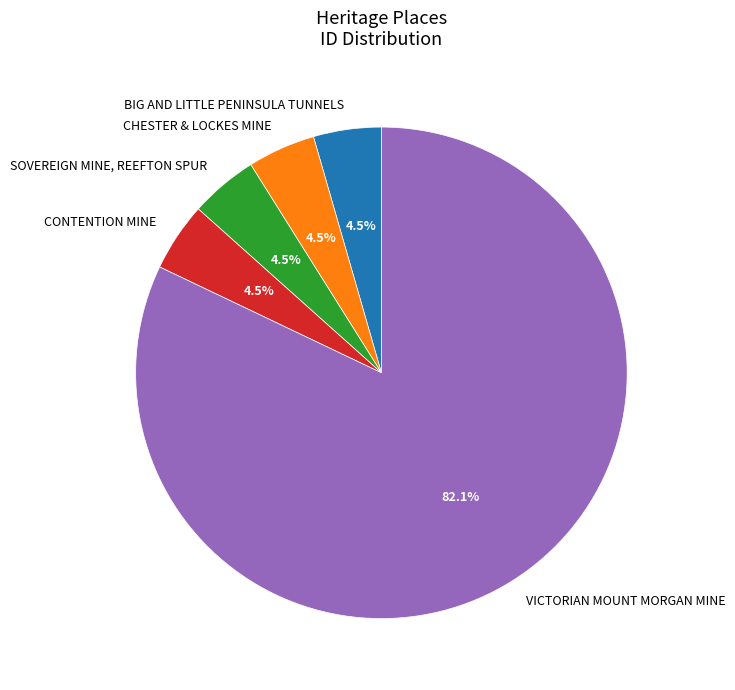

What percentage is the VICTORIAN MOUNT MORGAN MINE slice, to the nearest percent?

82%